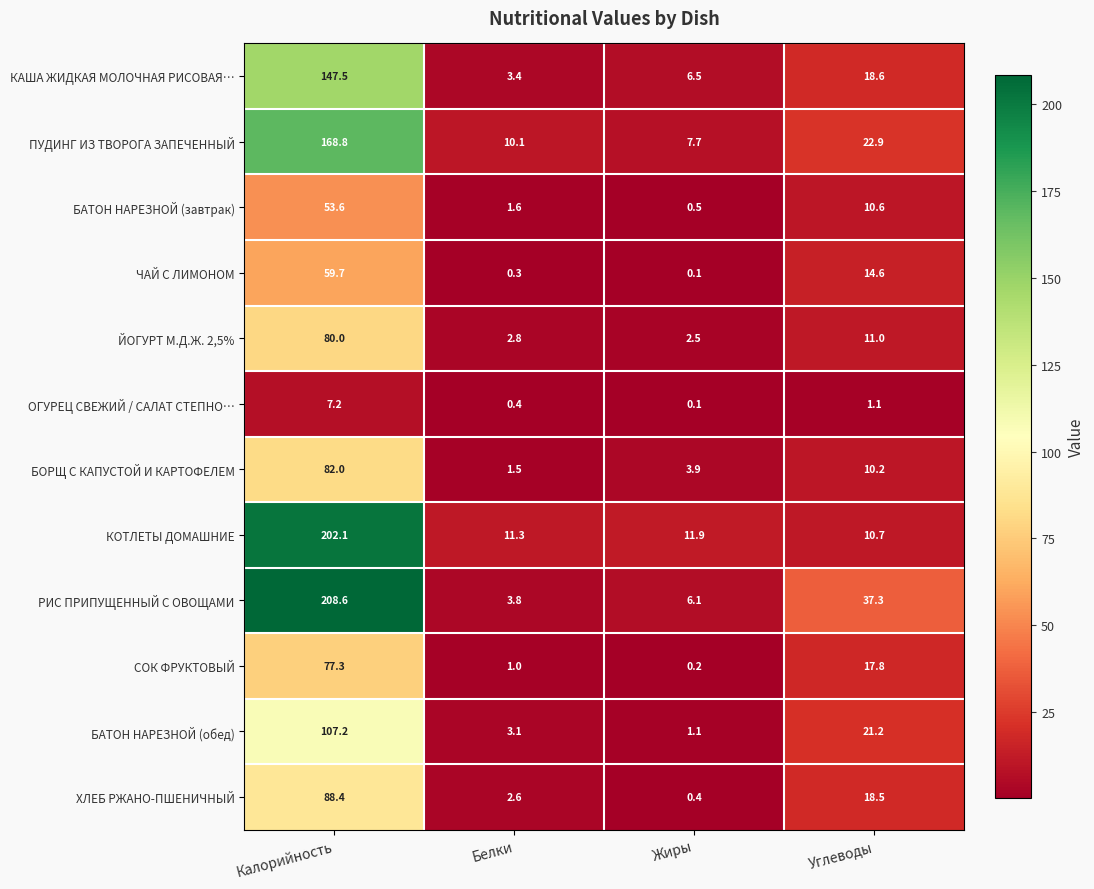

What is the smallest value displayed?

0.1